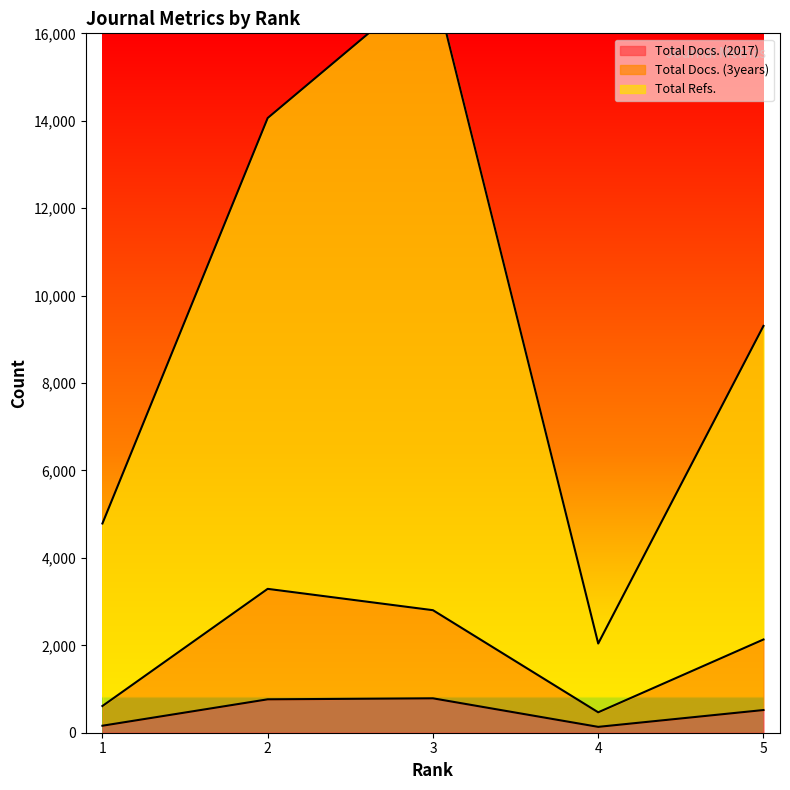

Reading left to right, what are all the values shown in this chart?

Total Docs. (2017): 1=160	2=764	3=787	4=134	5=519
Total Docs. (3years): 1=611	2=3291	3=2803	4=467	5=2133
Total Refs.: 1=4787	2=14063	3=17237	4=2041	5=9307